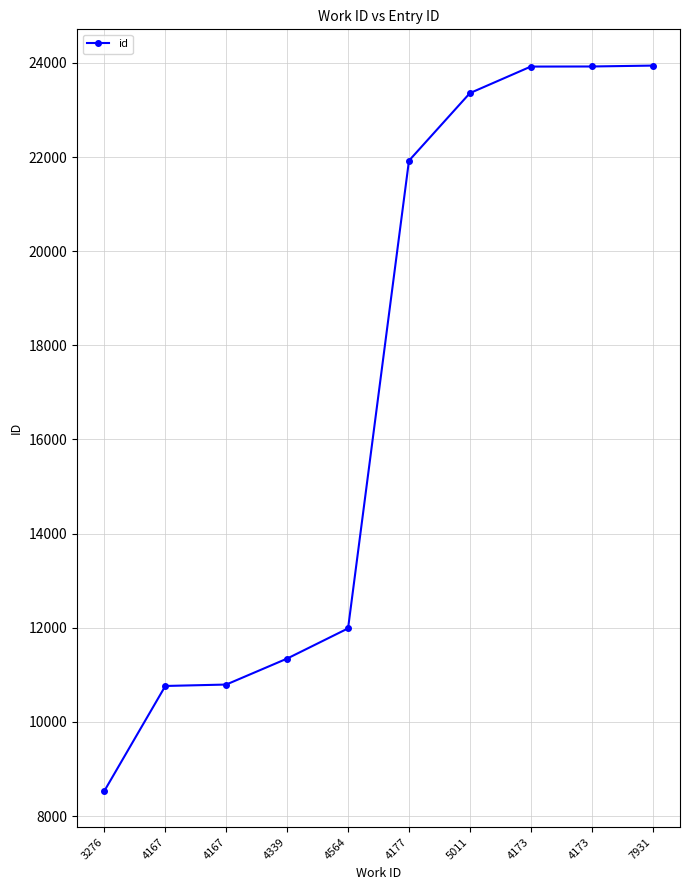

Which has a higher value, 4177 or 4564?

4177